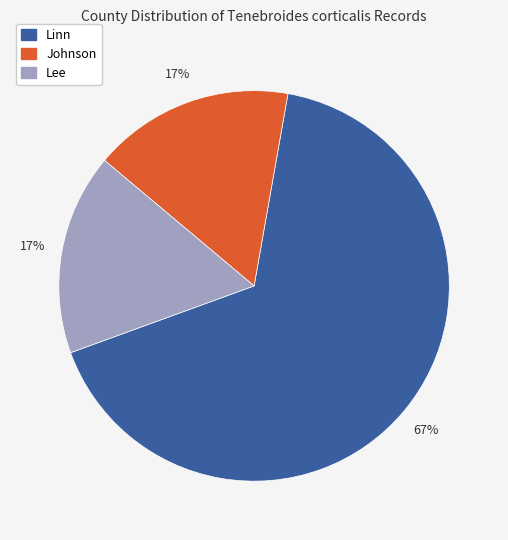

Which slice is the largest?

Linn